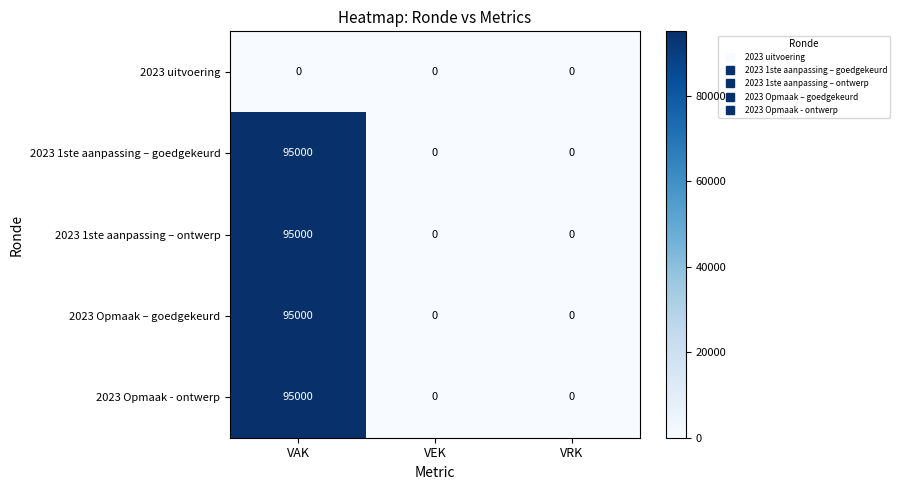

What is the difference between the maximum and minimum values in the 2023 Opmaak – goedgekeurd series?

95000